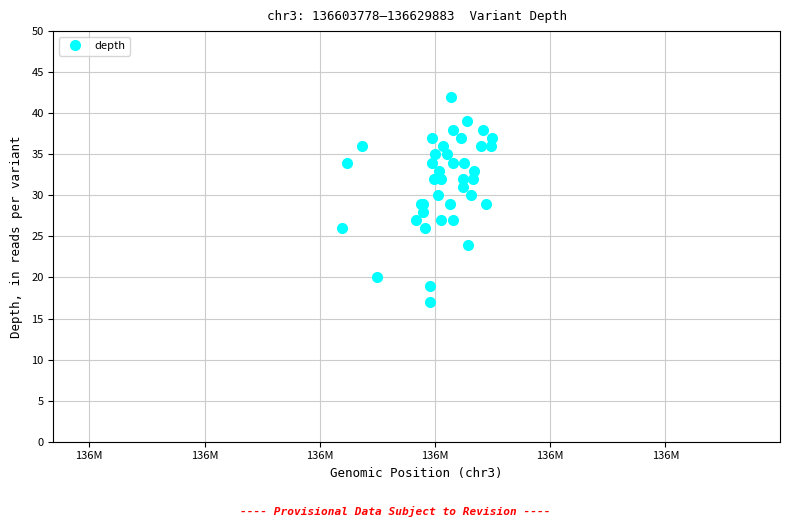

How many lines are shown in the chart?

1